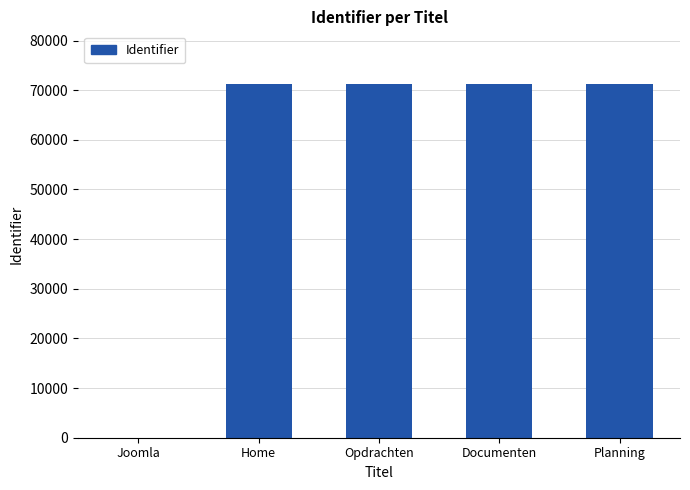

The value at Opdrachten is 71176. True or false?

True